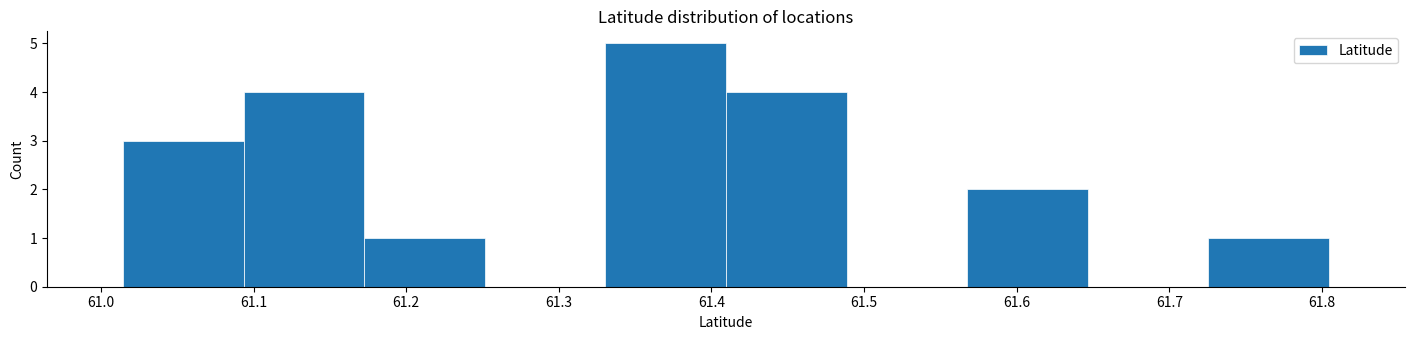

Reading left to right, transcribe this chart: for each bar, give the range it covers on the x-axis and its height. Neither the bar edges nor the heights are printed on the chart, so give them approximately, as read against the axes.

61.01 to 61.09: 3
61.09 to 61.17: 4
61.17 to 61.25: 1
61.25 to 61.33: 0
61.33 to 61.41: 5
61.41 to 61.49: 4
61.49 to 61.57: 0
61.57 to 61.65: 2
61.65 to 61.73: 0
61.73 to 61.80: 1